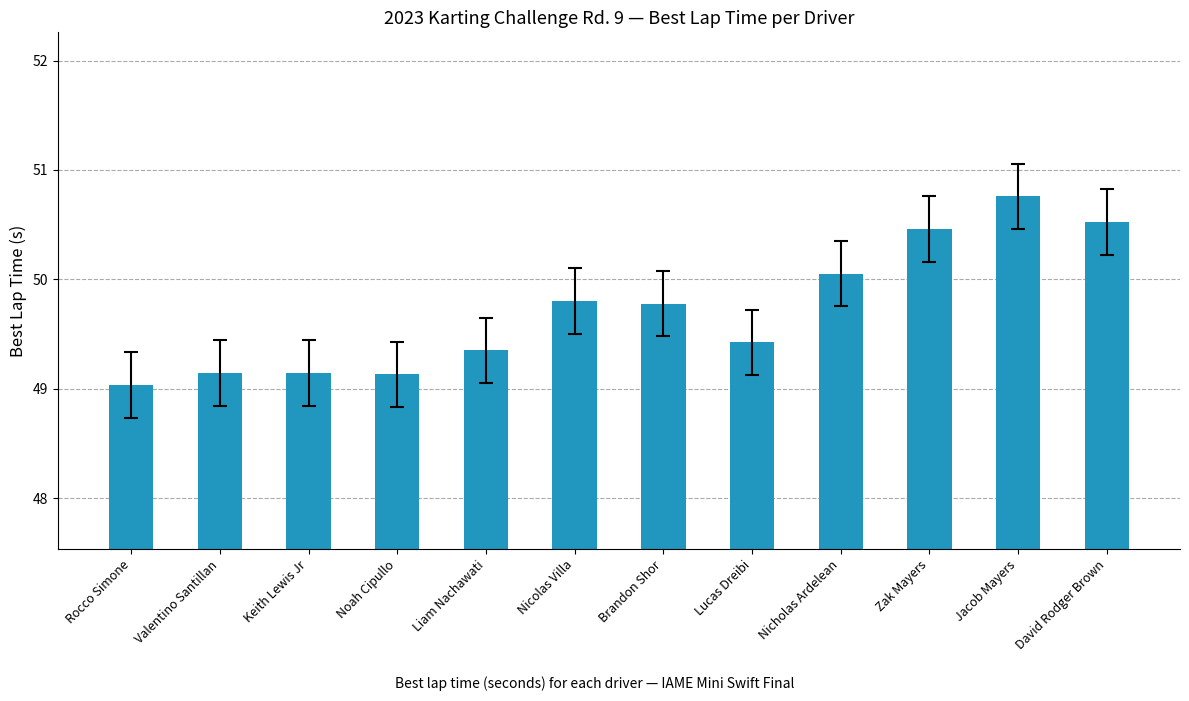

What is the sum of all values?

596.6